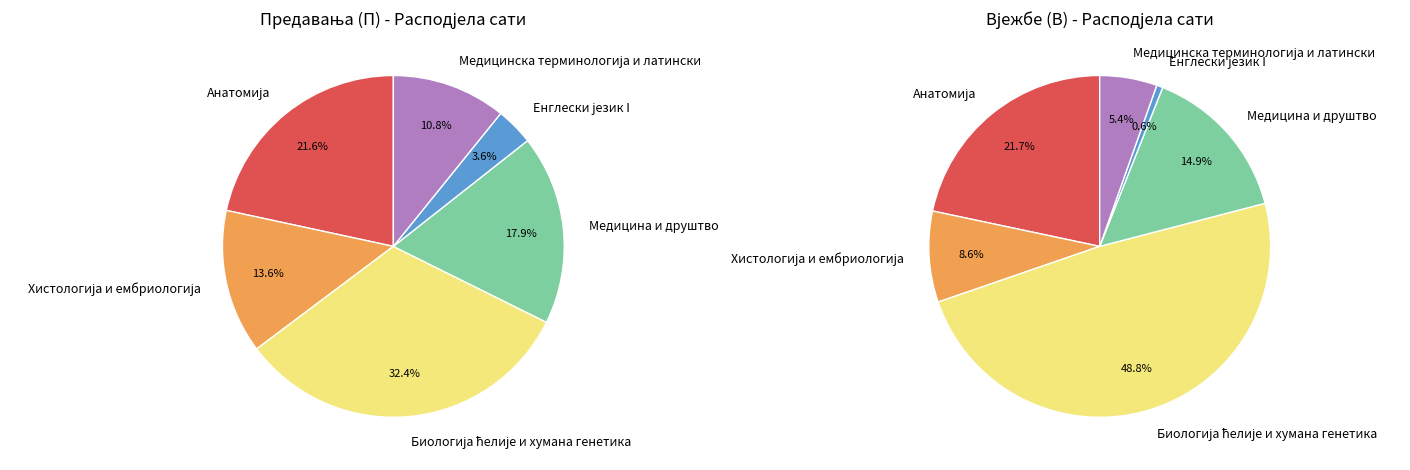

What percentage is the Биологија ћелије и хумана генетика slice, to the nearest percent?

32%